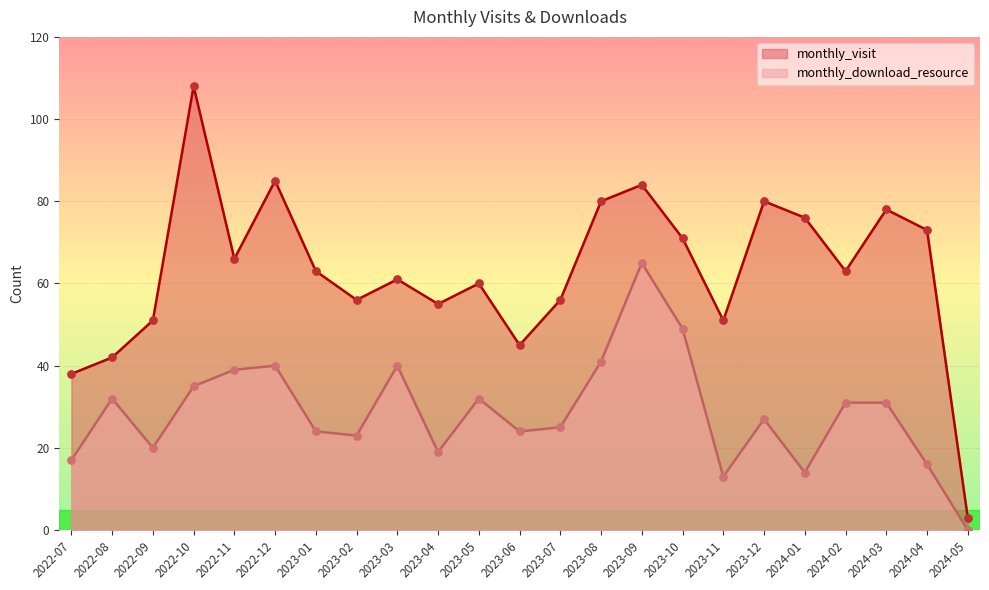

Which series contains the lowest Y value?

monthly_download_resource